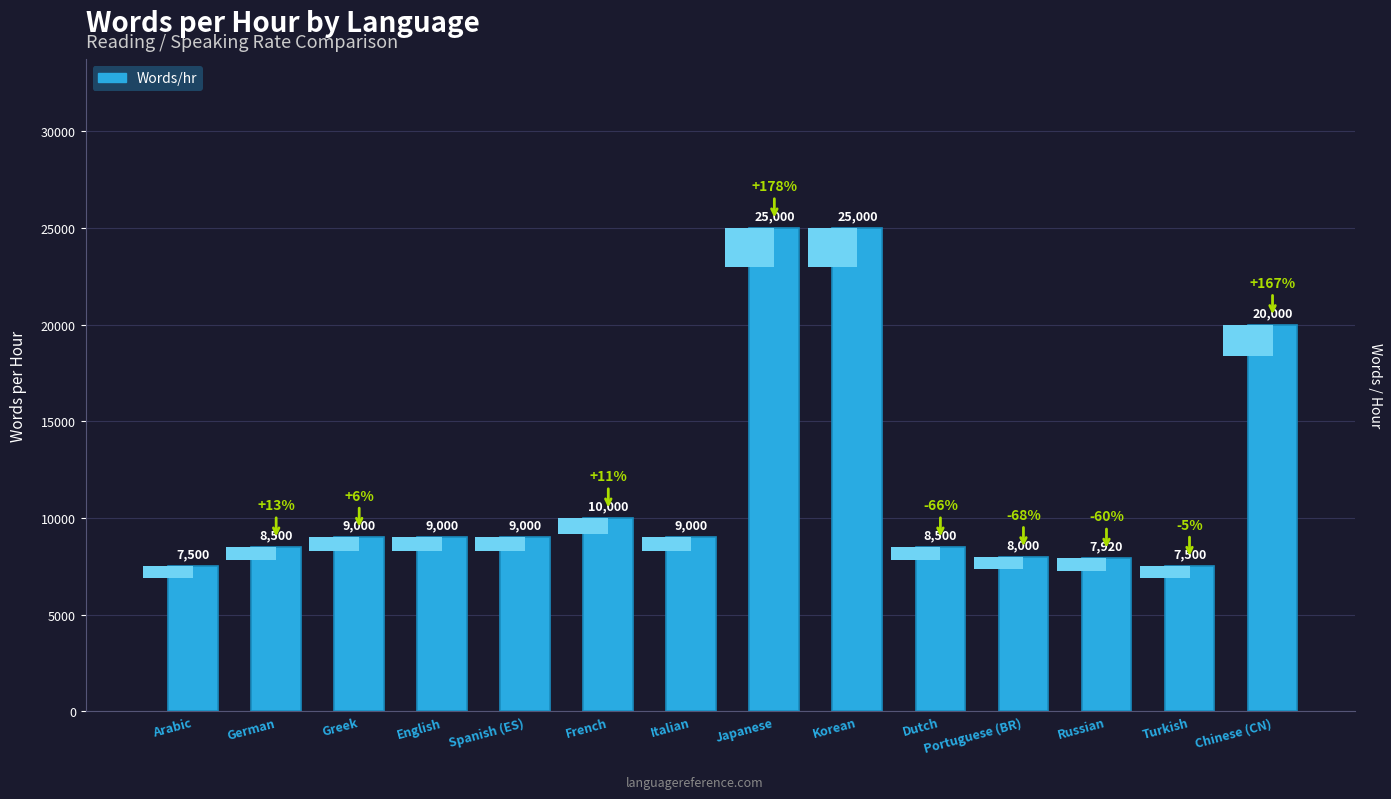

Rank the categories by value from highest to lowest.

Japanese, Korean, Chinese (CN), French, Greek, English, Spanish (ES), Italian, German, Dutch, Portuguese (BR), Russian, Arabic, Turkish